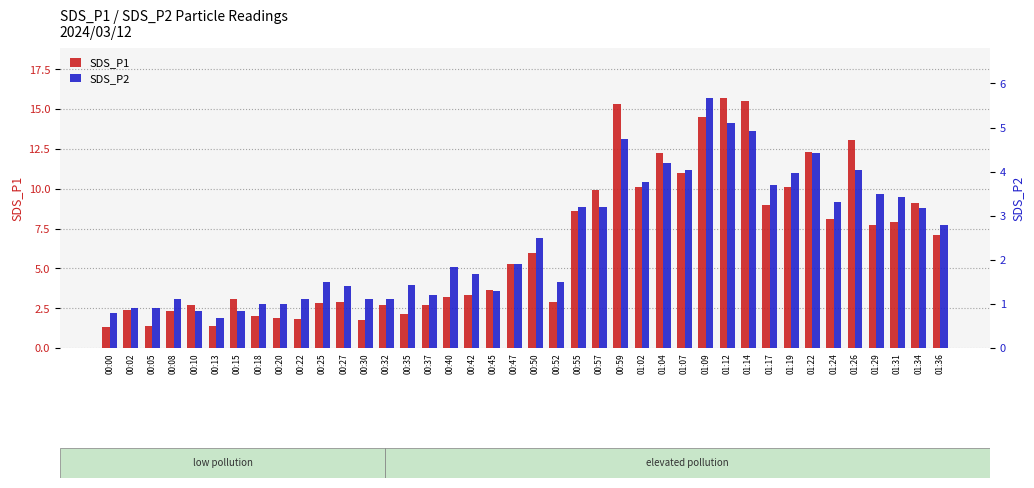

What is the label of the 1st bar from the right?

01:36